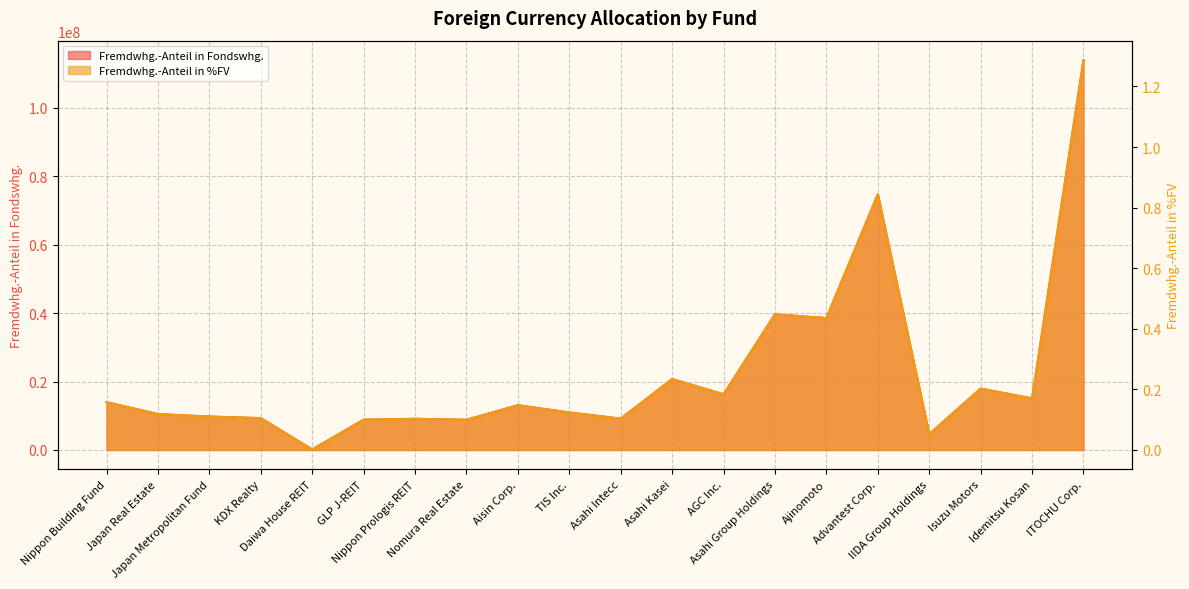

At which label is Fremdwhg.-Anteil in %FV closest to 0?

Daiwa House REIT